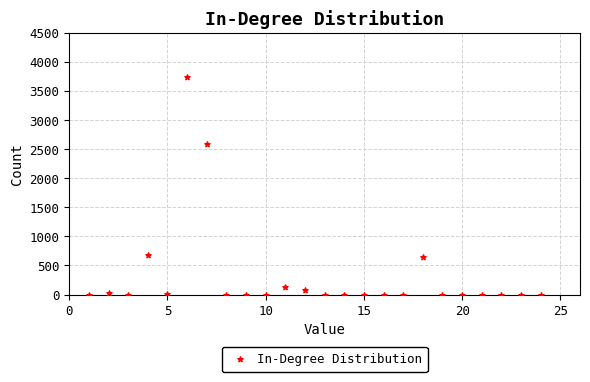

What is the range of Y values (max minus min)?

3739.3